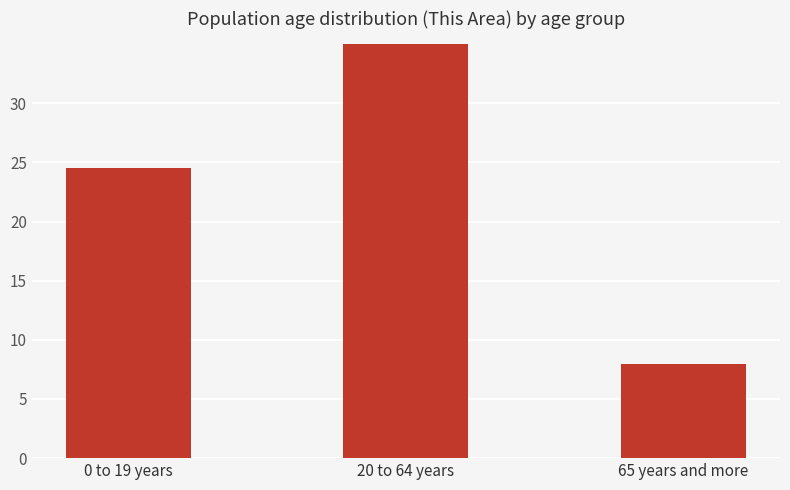

What position from the right is 0 to 19 years?

3